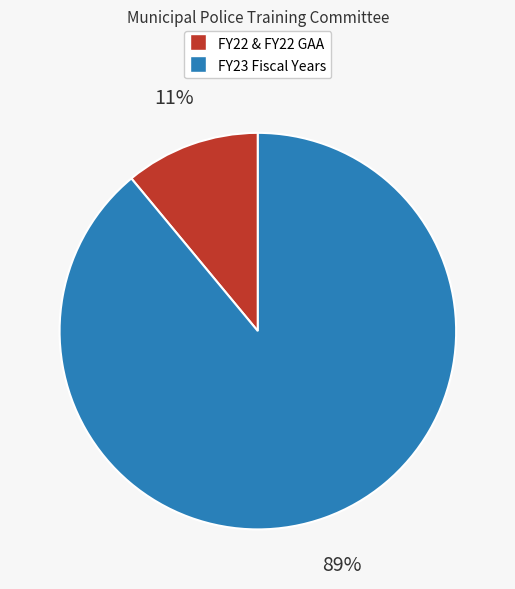

Is FY23 Fiscal Years the majority of the pie?

Yes